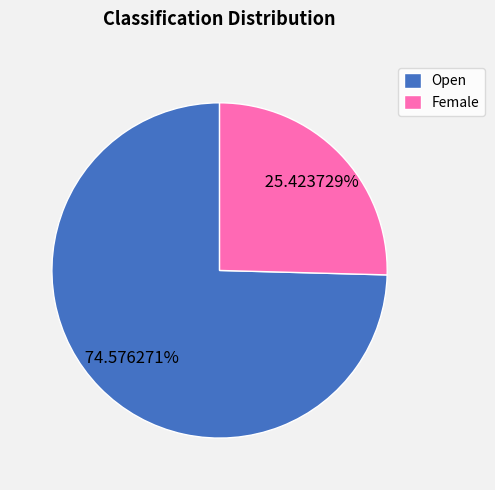

Combined, do Open and Female account for over 50%?

Yes